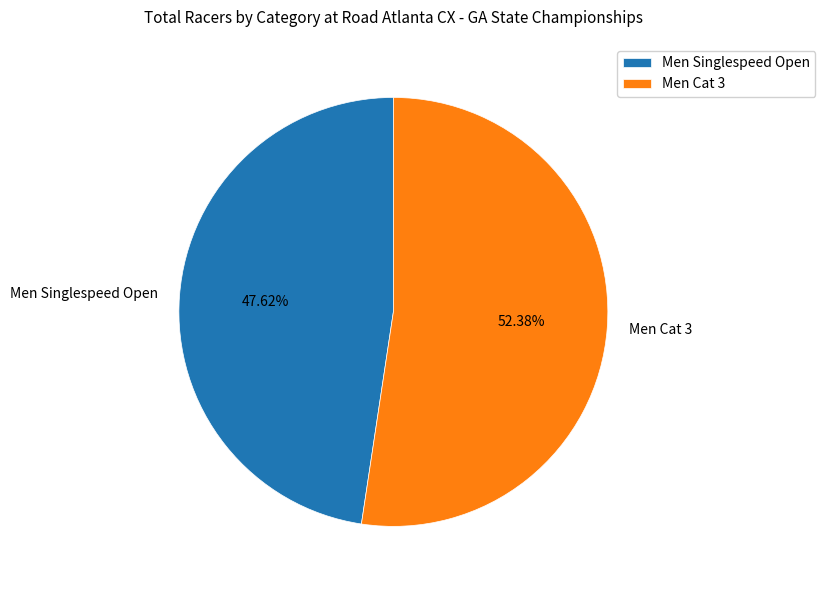

Which category has the biggest portion of the pie?

Men Cat 3